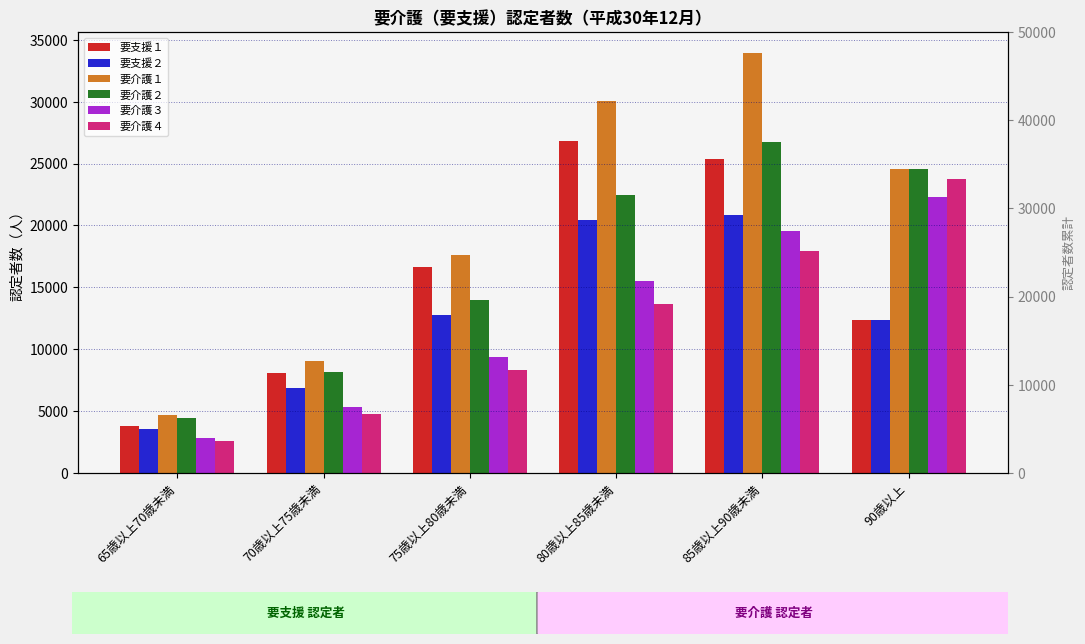

Which label corresponds to the smallest value in the chart?

65歳以上70歳未満